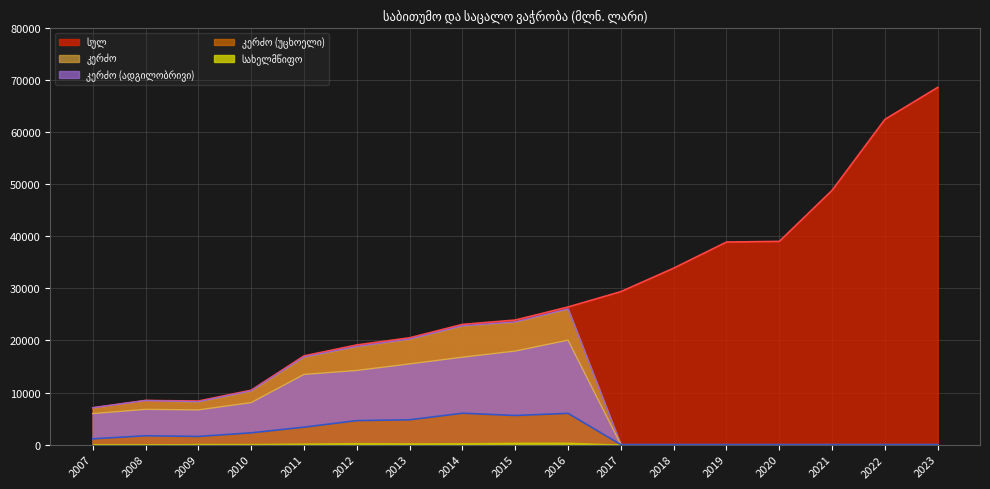

The კერძო (ადგილობრივი) series shows 7958.7 at 2011. True or false?

False